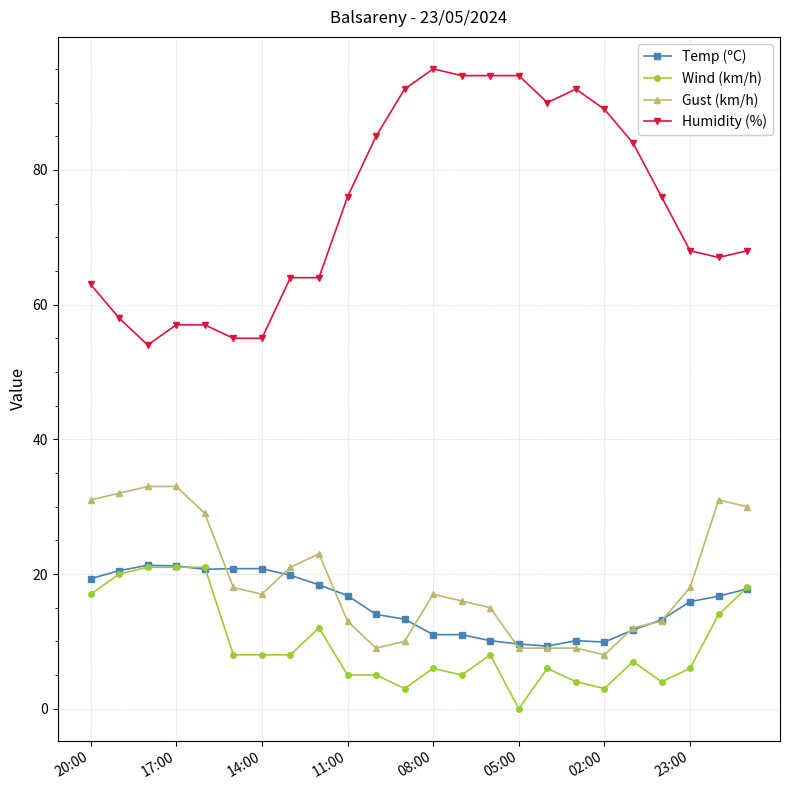

Which series has the largest total across all categories?

Humidity (%)